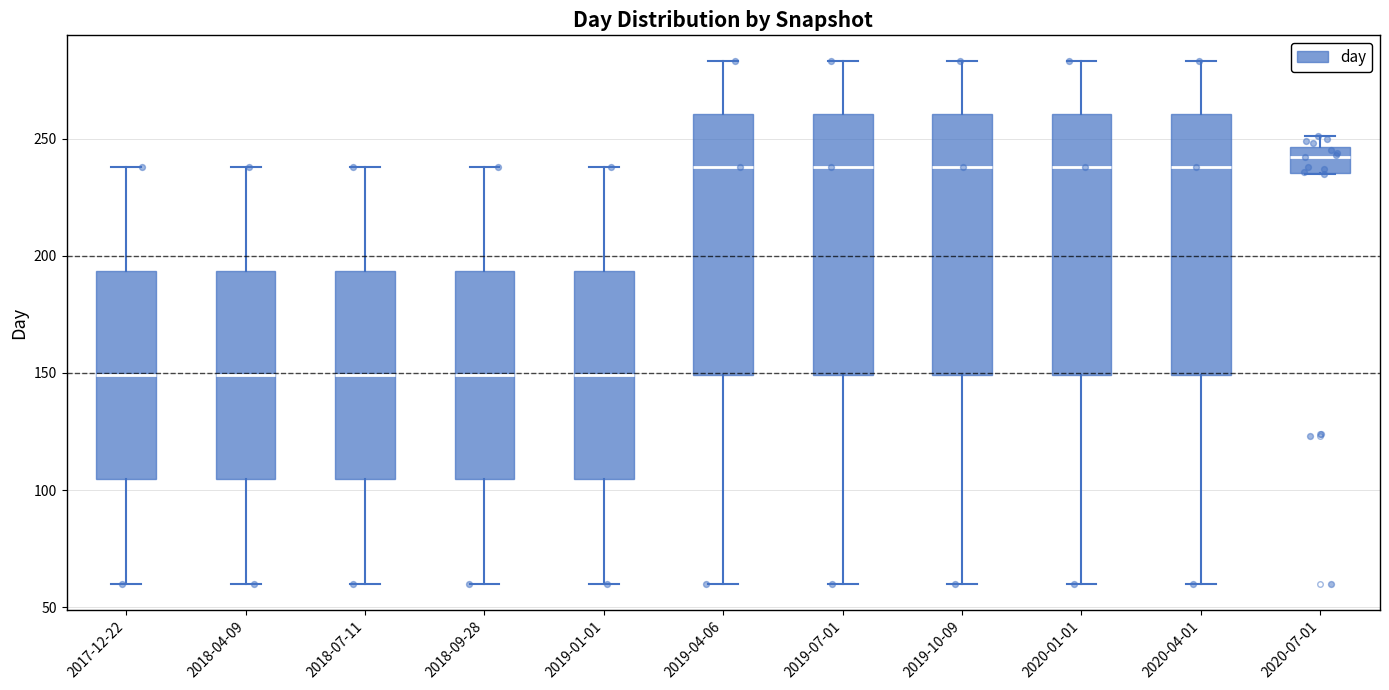

Reading left to right, read every box against the y-axis: the position of its median line, the range the box covers, and the ends of its whiskers. The values are not printed on the chart, so give them approximately, as read against the axis.

2017-12-22: median 150, box 105 to 195, whiskers 60 to 240
2018-04-09: median 150, box 105 to 195, whiskers 60 to 240
2018-07-11: median 150, box 105 to 195, whiskers 60 to 240
2018-09-28: median 150, box 105 to 195, whiskers 60 to 240
2019-01-01: median 150, box 105 to 195, whiskers 60 to 240
2019-04-06: median 240, box 150 to 260, whiskers 60 to 285
2019-07-01: median 240, box 150 to 260, whiskers 60 to 285
2019-10-09: median 240, box 150 to 260, whiskers 60 to 285
2020-01-01: median 240, box 150 to 260, whiskers 60 to 285
2020-04-01: median 240, box 150 to 260, whiskers 60 to 285
2020-07-01: median 240, box 235 to 245, whiskers 235 to 250